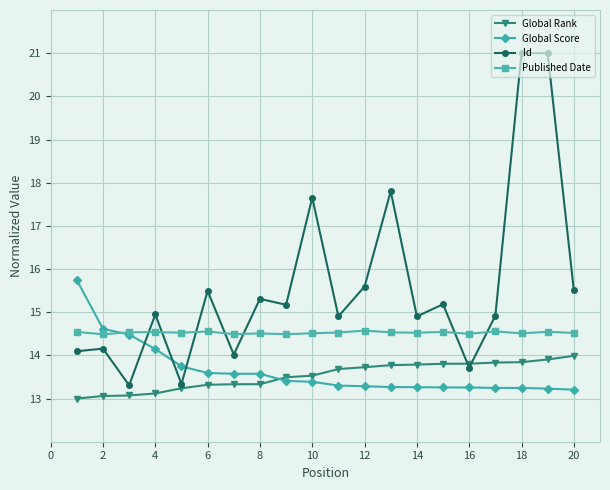

List the series in order of their peak value, highest first.

Id, Global Score, Published Date, Global Rank